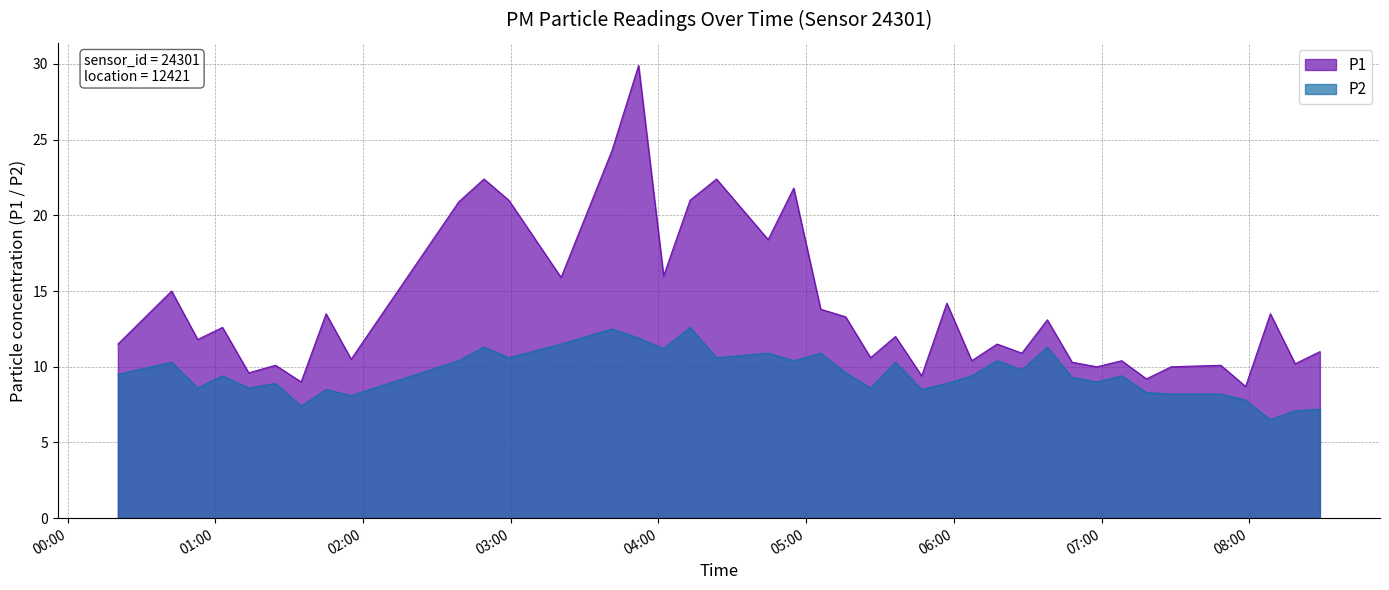

Which series has the largest range (max minus min)?

P1